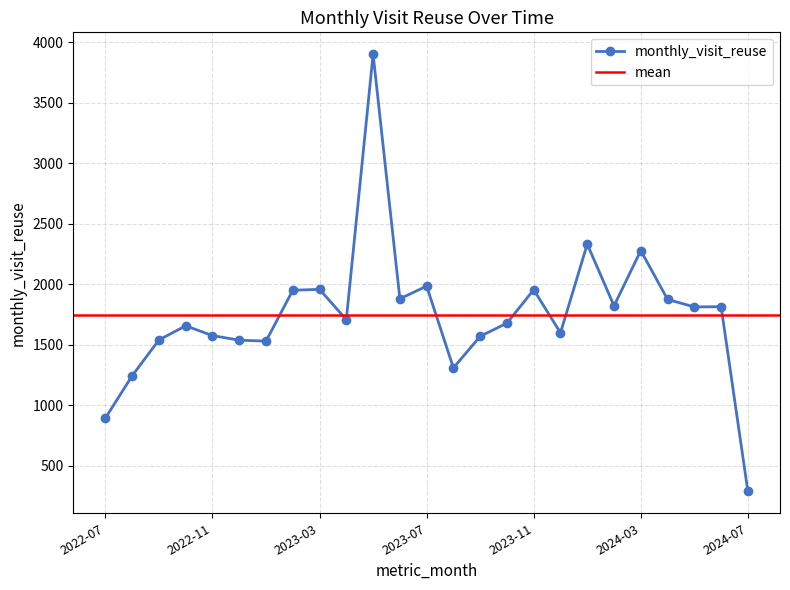

How many lines are shown in the chart?

1